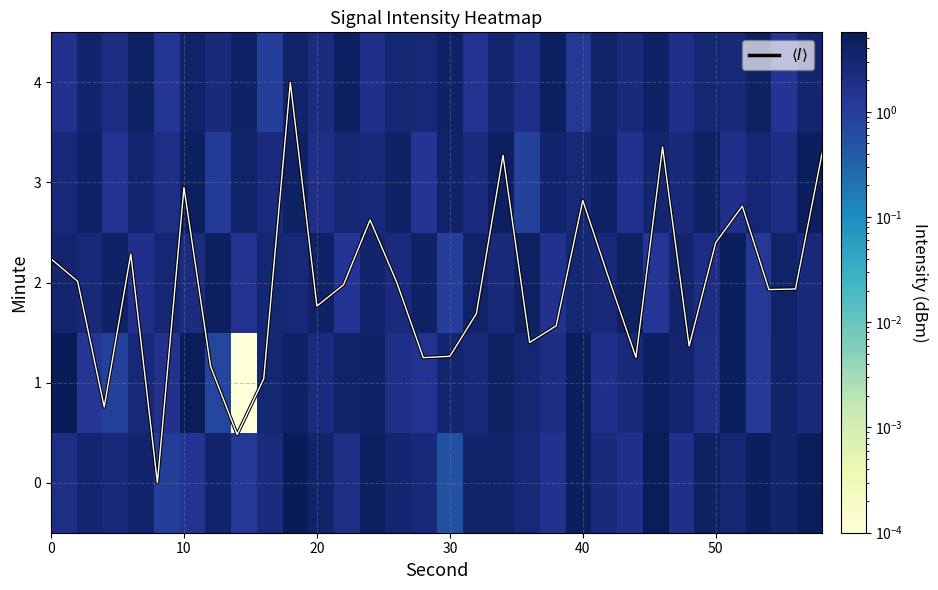

What is the difference between the maximum and minimum values in the 2 series?

3.6